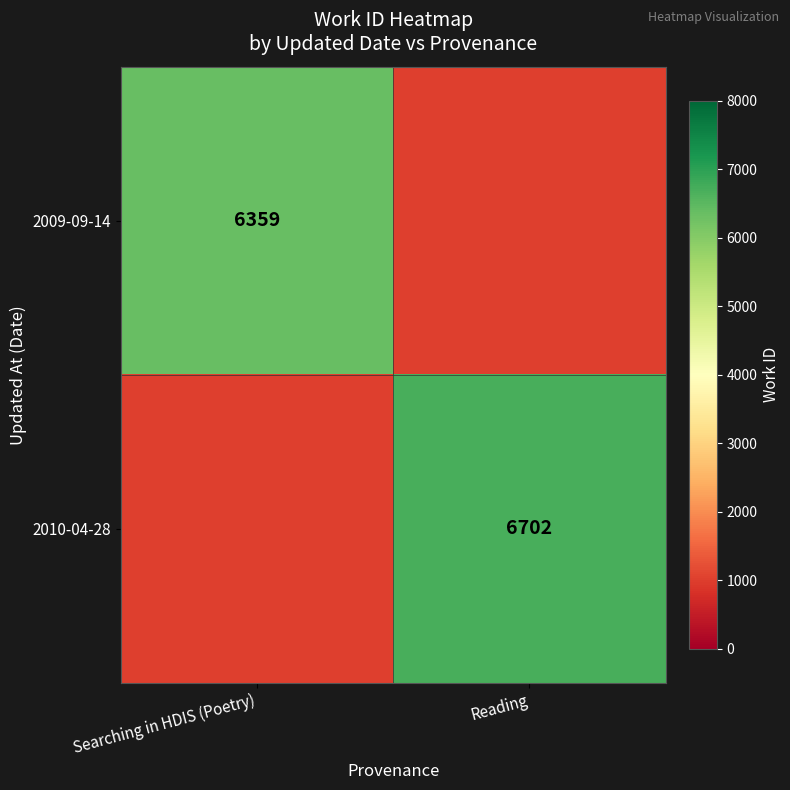

True or false: 2009-09-14 has a value of 6359 at Searching in HDIS (Poetry).

True